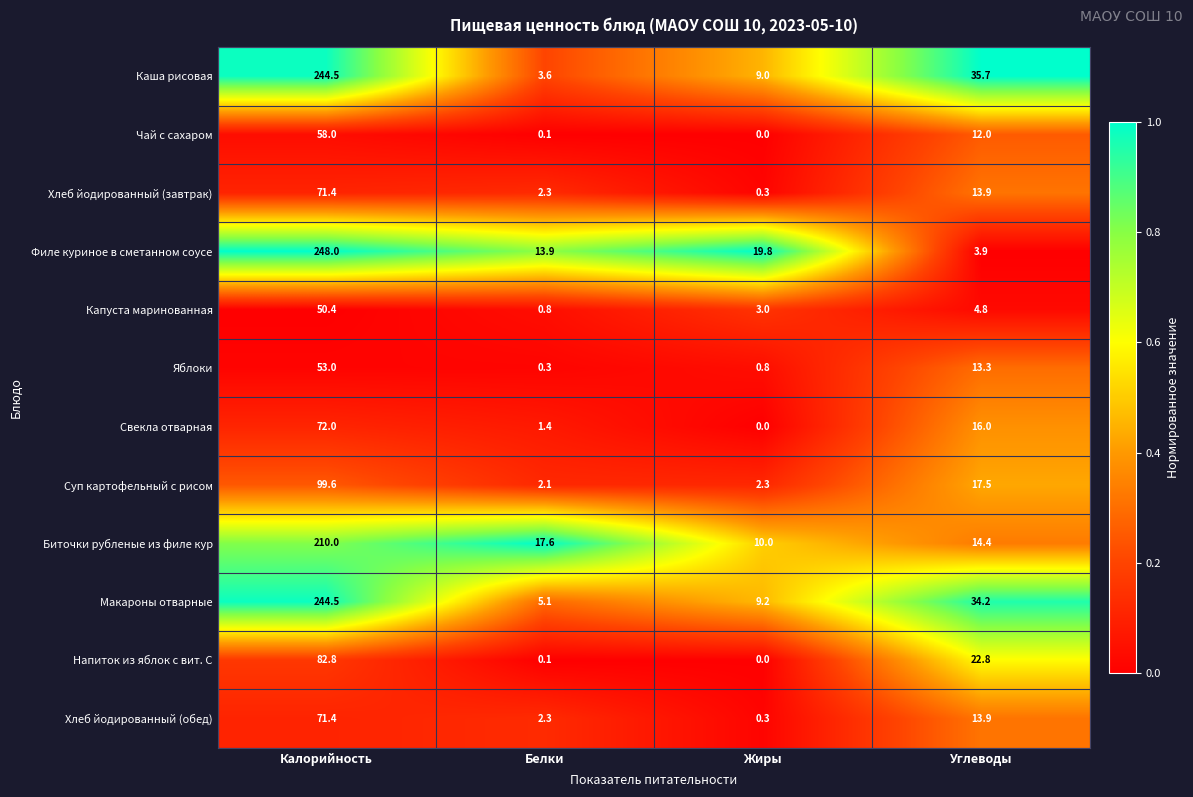

The Биточки рубленые из филе кур series shows 10.0 at Жиры. True or false?

True